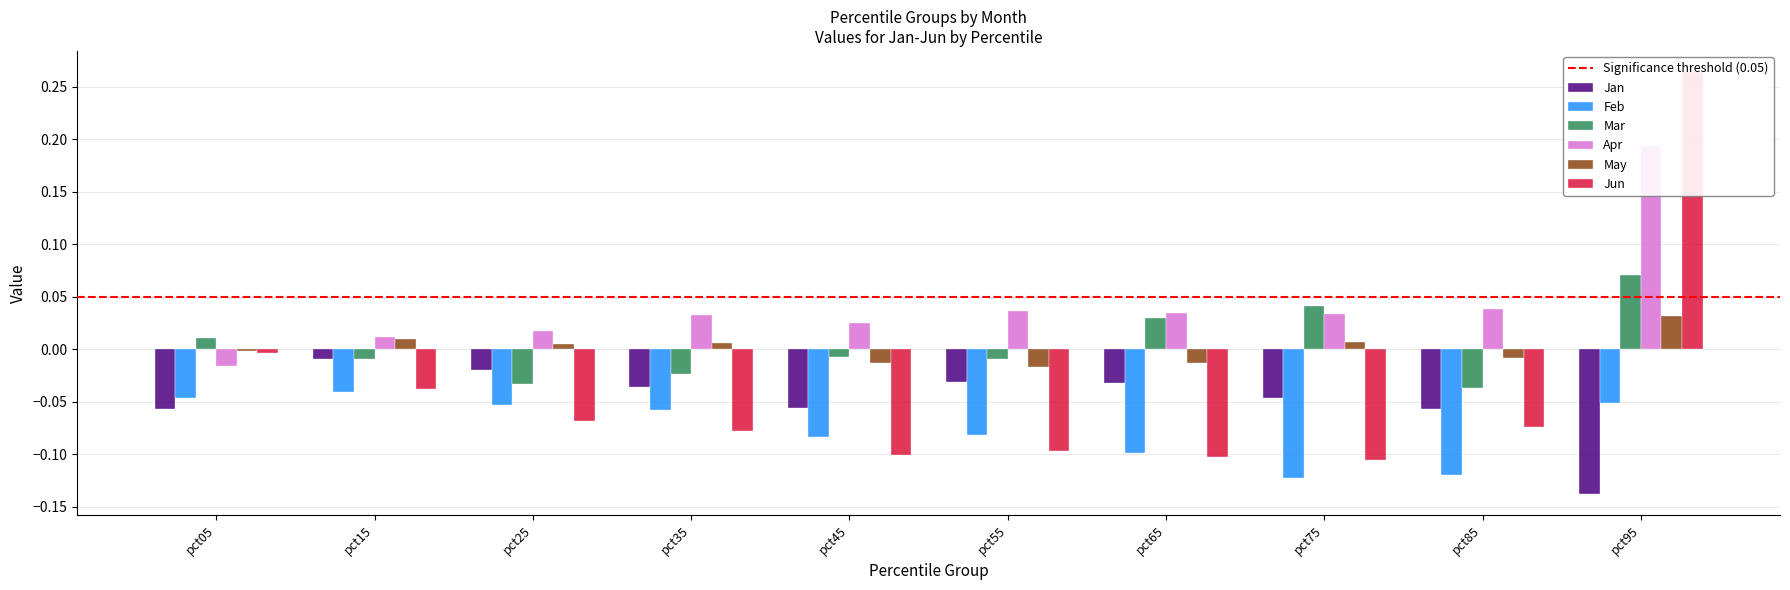

The value of Feb at pct25 is -0.0. True or false?

False